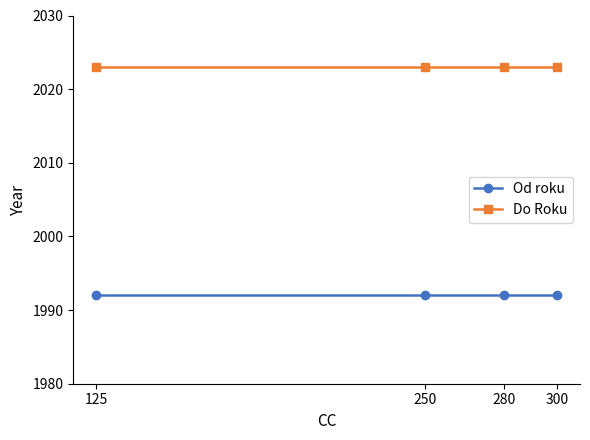

How many data points does each series have?

4